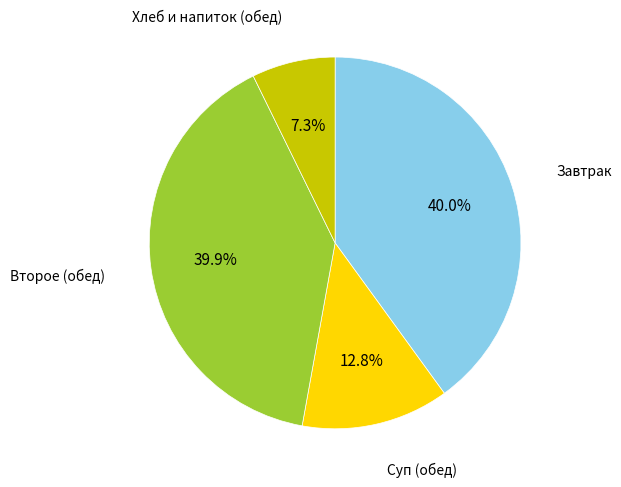

Is there any slice that represents more than half of the pie?

No